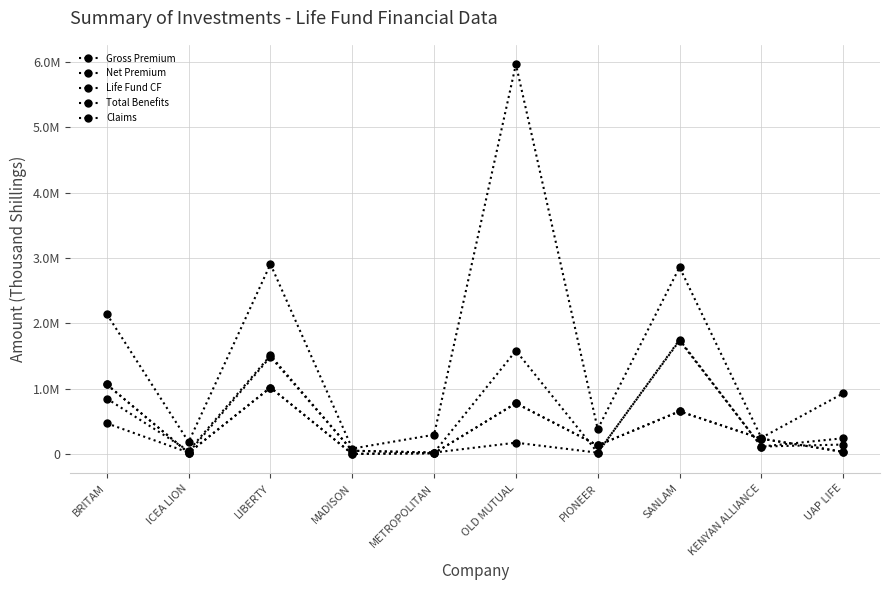

In Gross Premium, how many points are higher than both neighbors (excluding endpoints)?

3